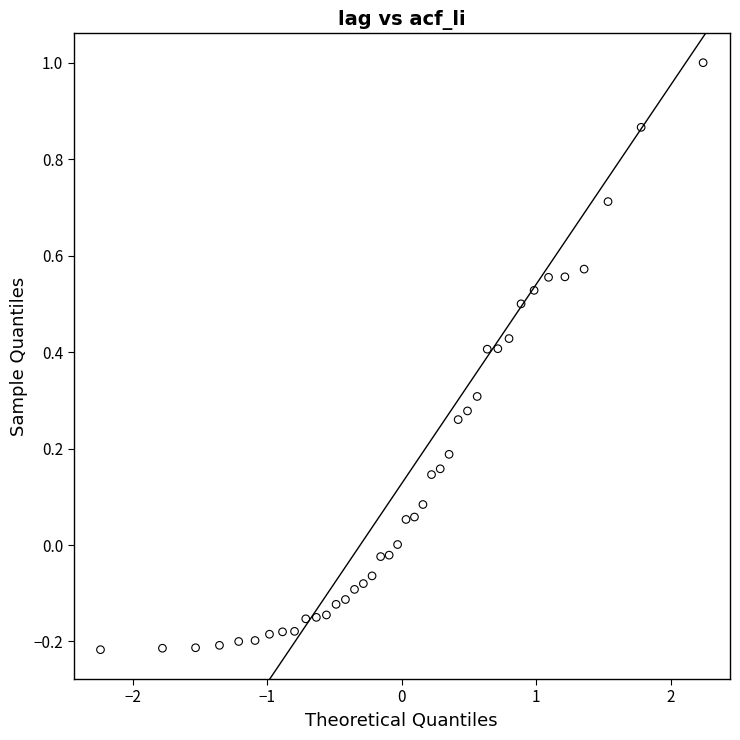

What is the range of Y values (max minus min)?

1.2